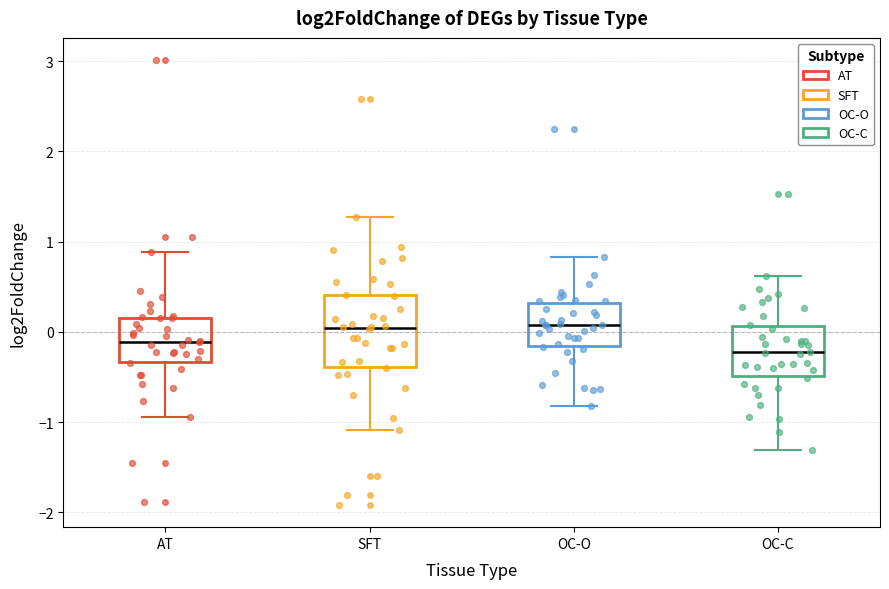

Reading left to right, transcribe this box plot: for each box, give where its median line is, the range the box spans, and where its two whiskers end, as read against the y-axis. The values are not printed on the chart, so give them approximately, as read against the axis.

AT: median -0.1, box -0.3 to 0.2, whiskers -0.9 to 0.9
SFT: median 0.0, box -0.4 to 0.4, whiskers -1.1 to 1.3
OC-O: median 0.1, box -0.2 to 0.3, whiskers -0.8 to 0.8
OC-C: median -0.2, box -0.5 to 0.1, whiskers -1.3 to 0.6